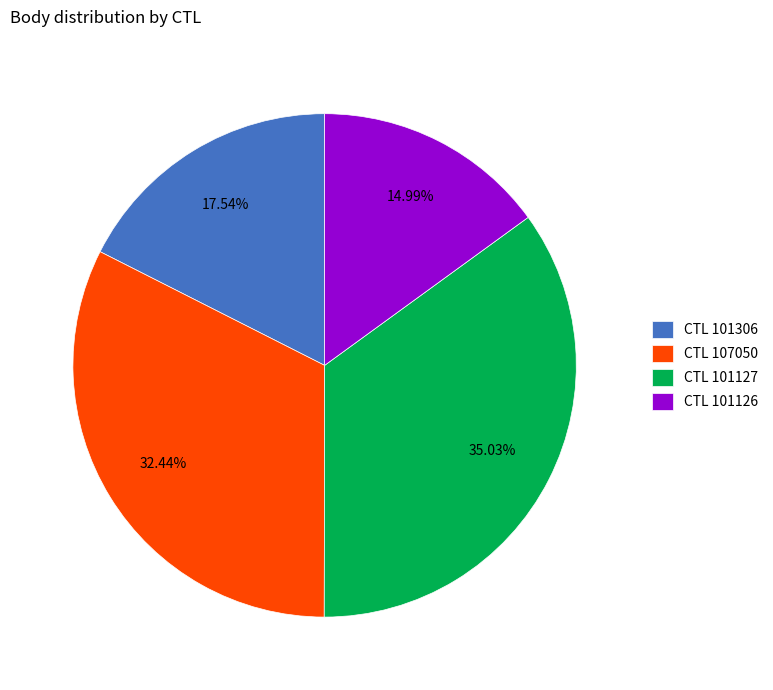

Rank the categories by value from lowest to highest.

CTL 101126, CTL 101306, CTL 107050, CTL 101127